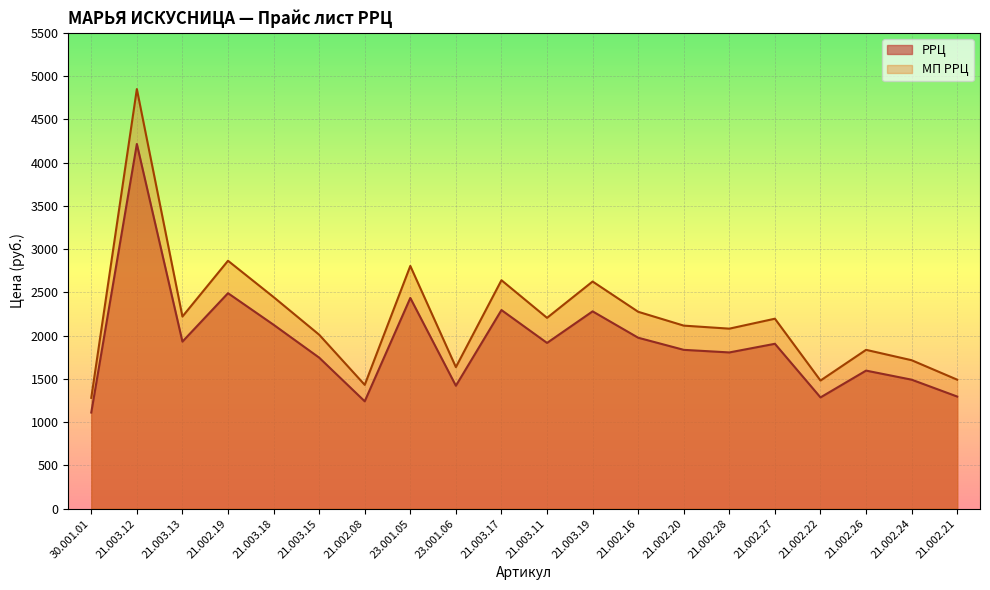

What is the difference between the maximum and second lowest values in the РРЦ series?

2975